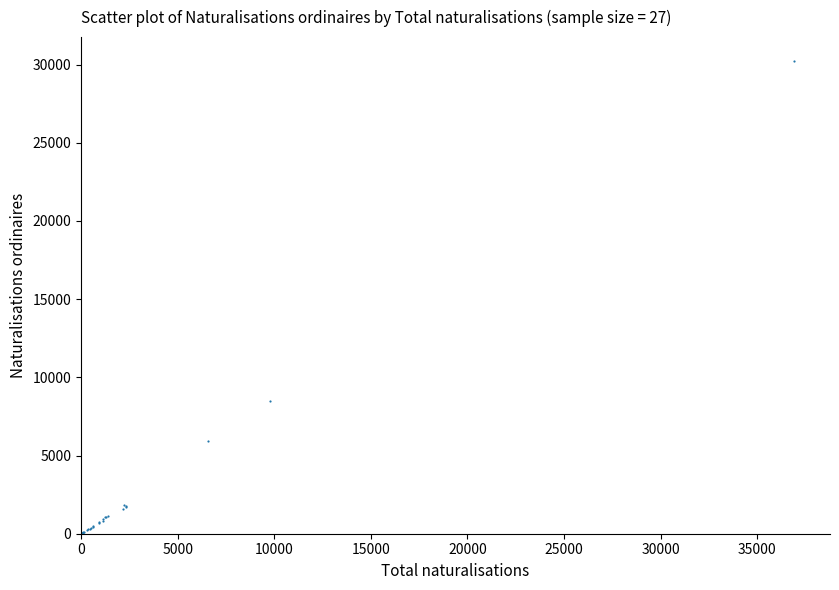

What Y value in the scatter plot is closest to 15129?

8496